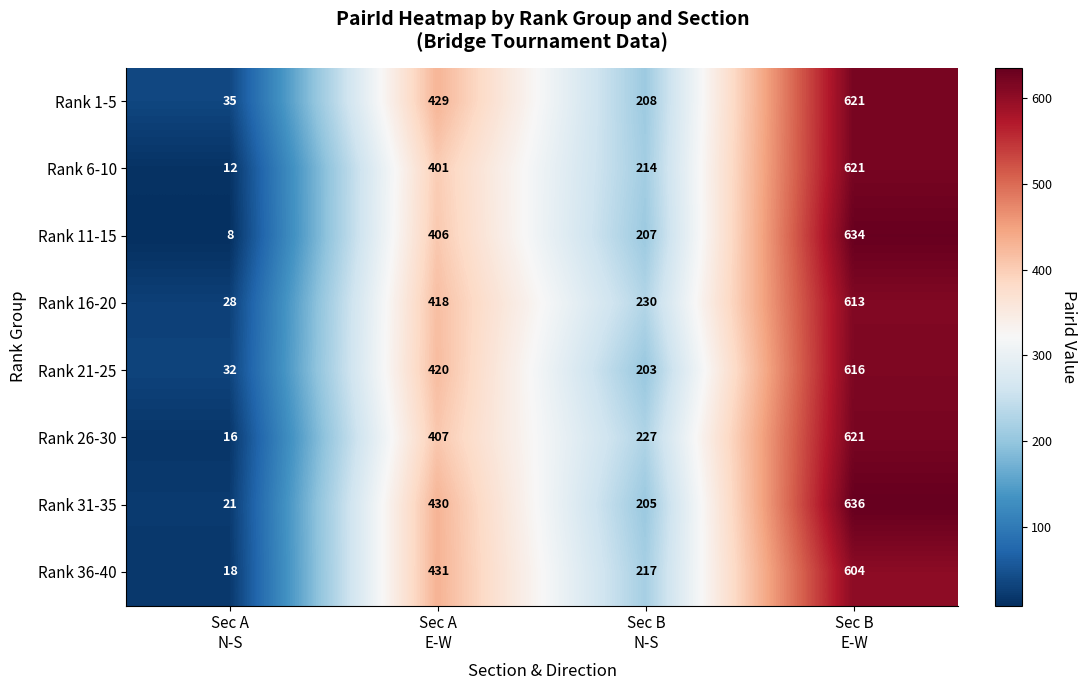

How many Rank 21-25 values are between 203 and 616?

3